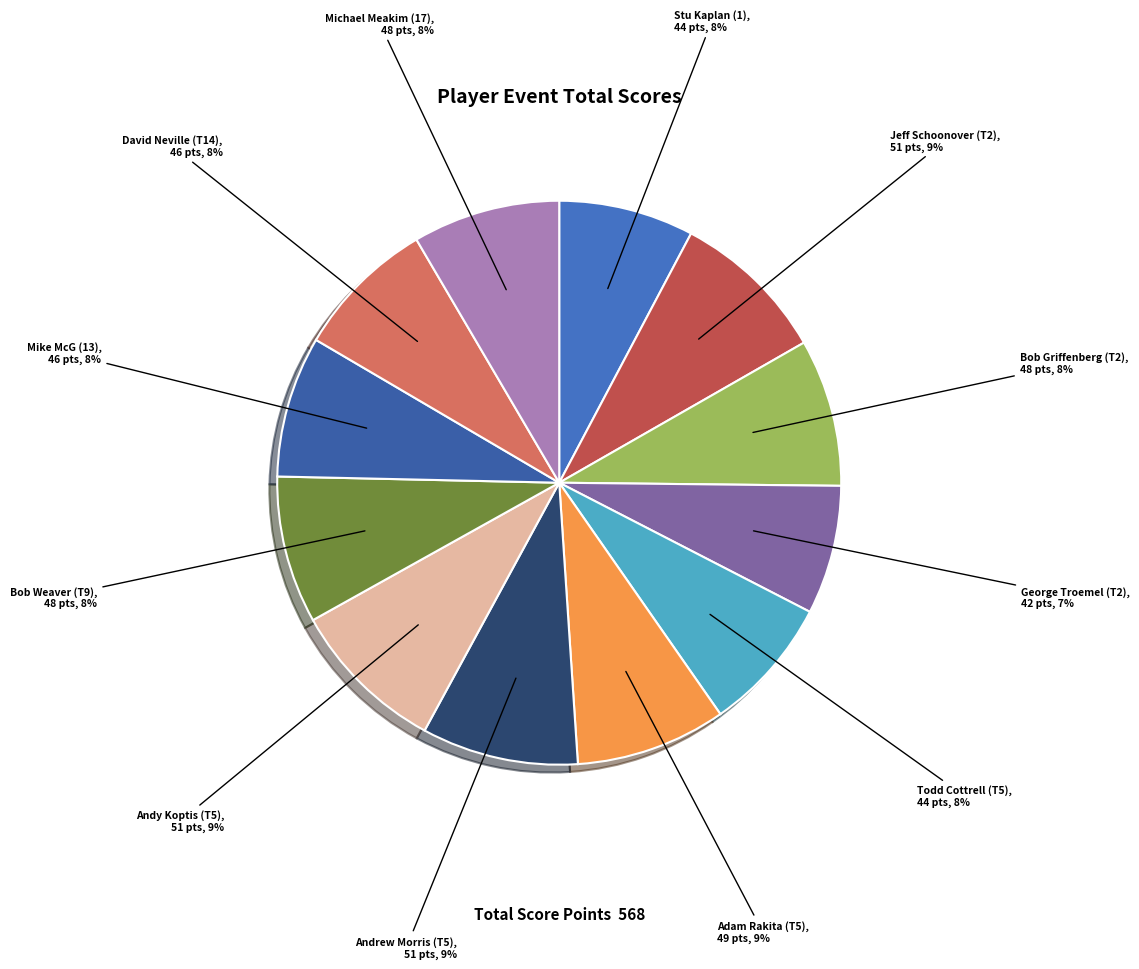

Between Stu Kaplan (1) and Jeff Schoonover (T2), which is larger?

Jeff Schoonover (T2)